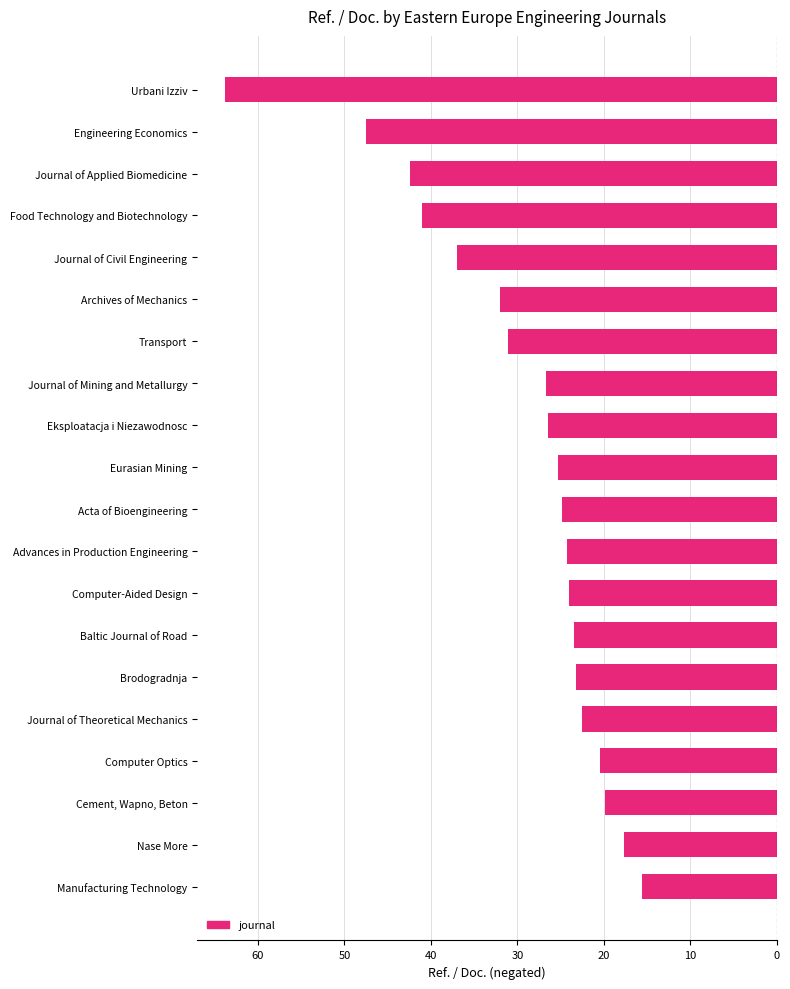

What is the sum of all values?

-589.3